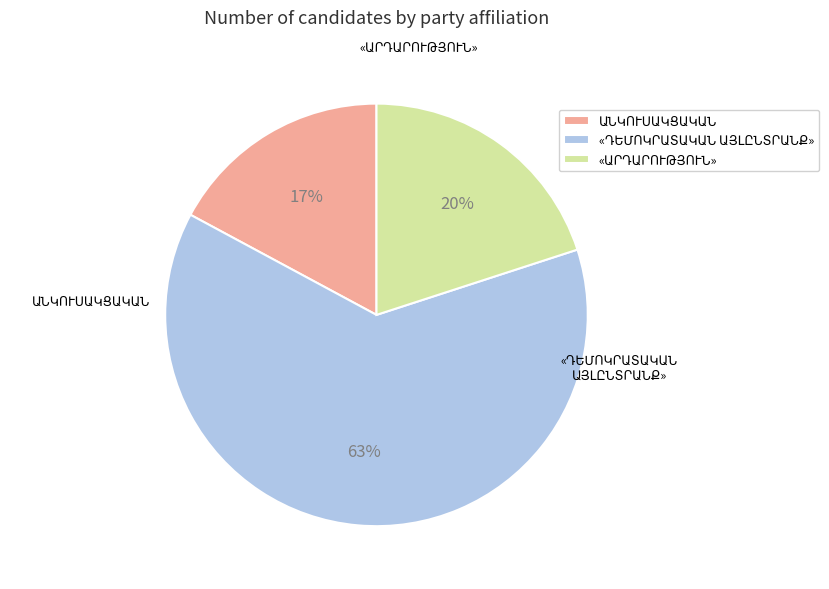

To the nearest percent, what portion does «ԱՐԴԱՐՈՒԹՅՈՒՆ» ԿՈՒՍԱԿՑՈՒԹՅՈՒՆ represent?

20%